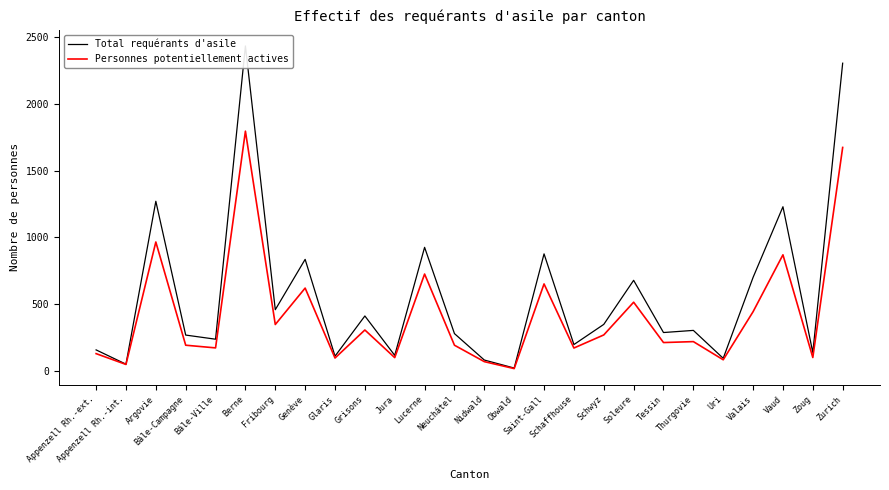

What is the greatest value displayed?

2433